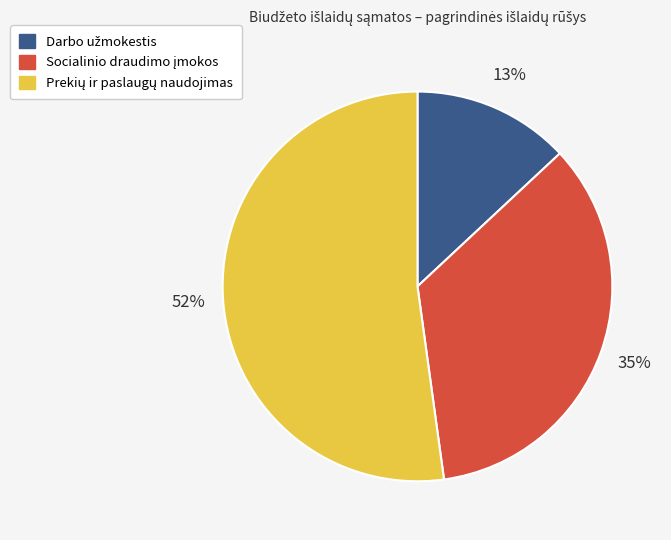

Is there any slice that represents more than half of the pie?

Yes